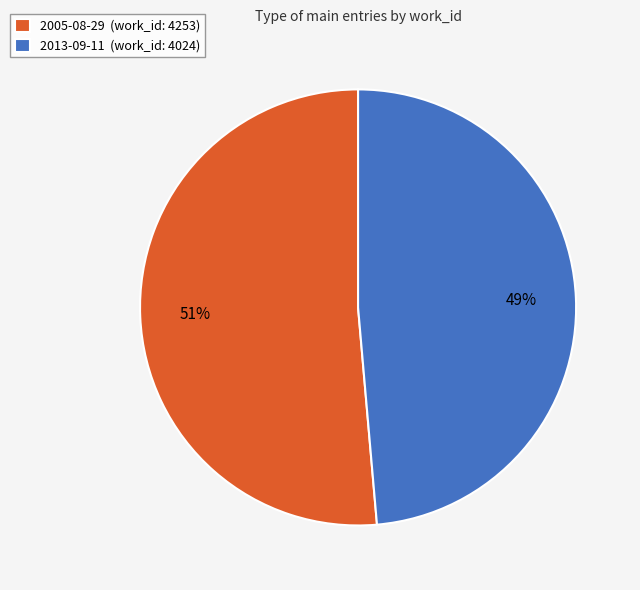

Is the sum of 2005-08-29 (work_id: 4253) and 2013-09-11 (work_id: 4024) greater than half?

Yes